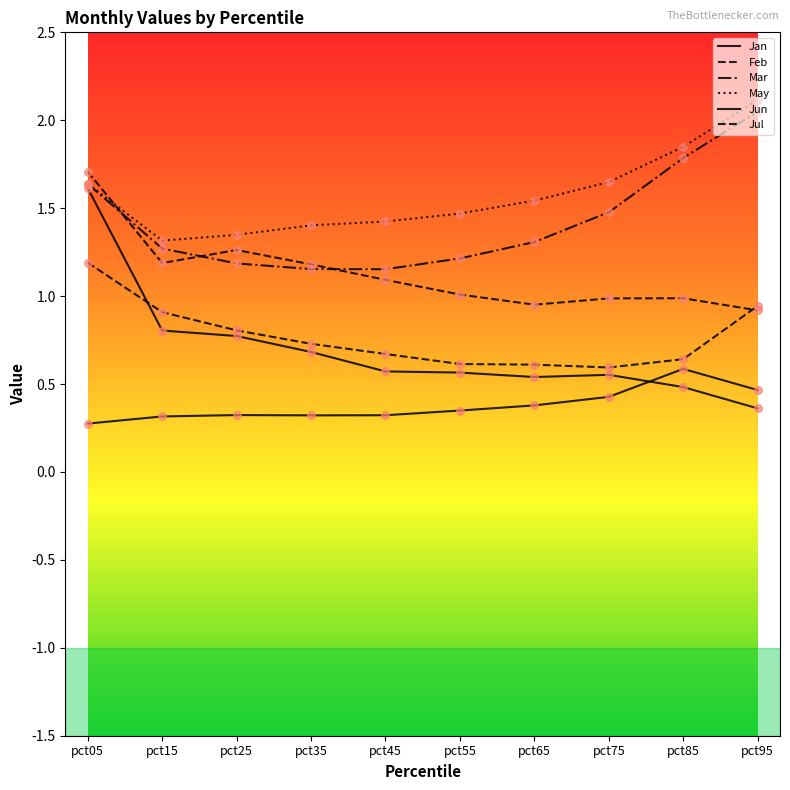

How many lines are shown in the chart?

6